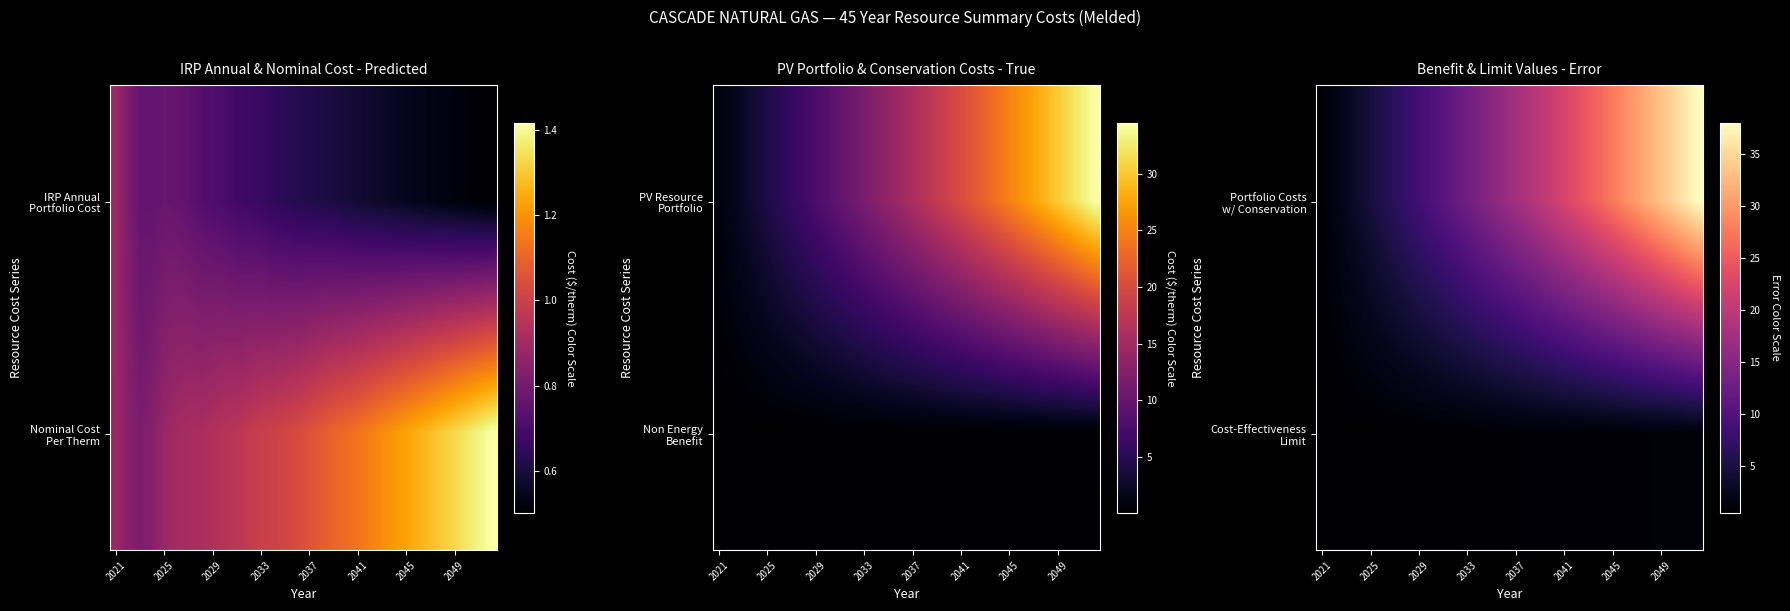

Which has a higher value, 13 or 9?

13